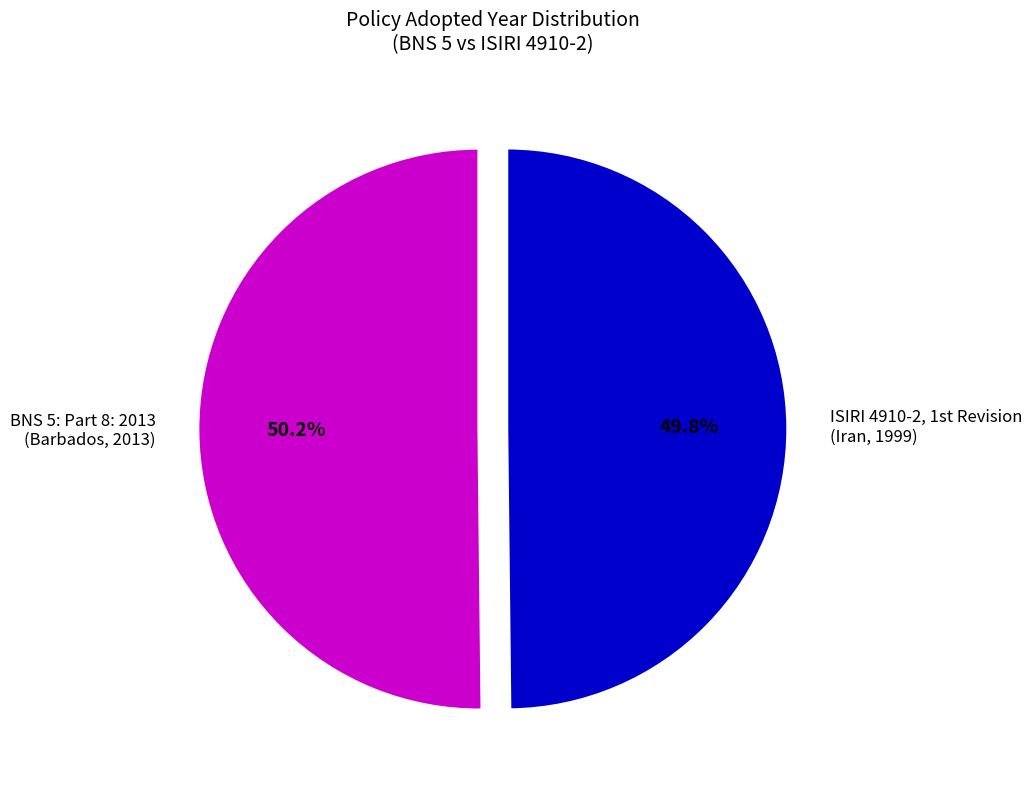

Does any single category account for the majority?

Yes